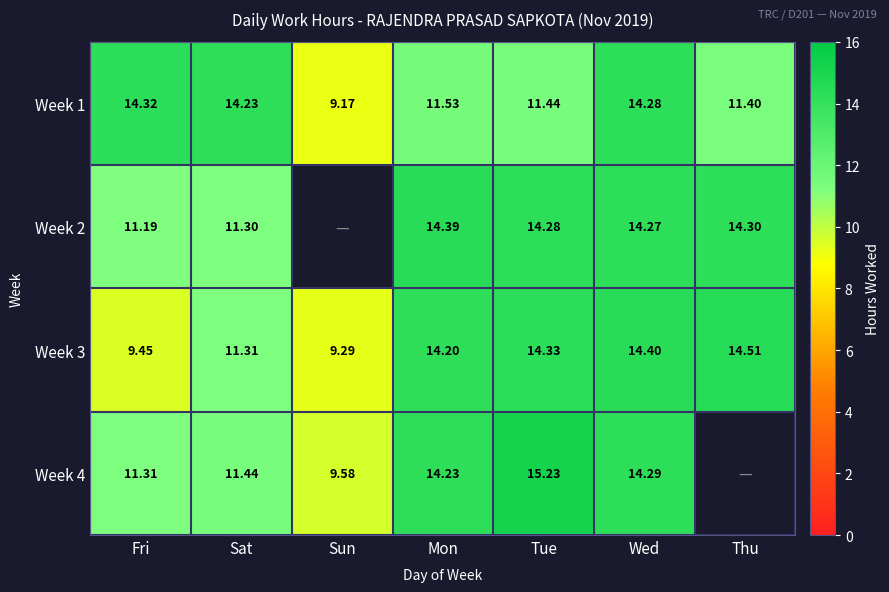

The Week 4 series shows 11.3 at Fri. True or false?

True